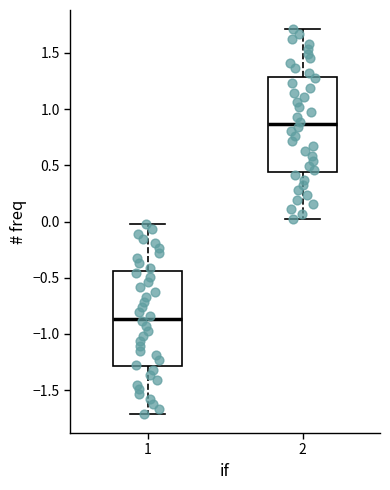

Reading left to right, read every box against the y-axis: the position of its median line, the range the box covers, and the ends of its whiskers. The values are not printed on the chart, so give them approximately, as read against the axis.

1: median -0.85, box -1.30 to -0.45, whiskers -1.70 to 0.00
2: median 0.85, box 0.45 to 1.30, whiskers 0.00 to 1.70